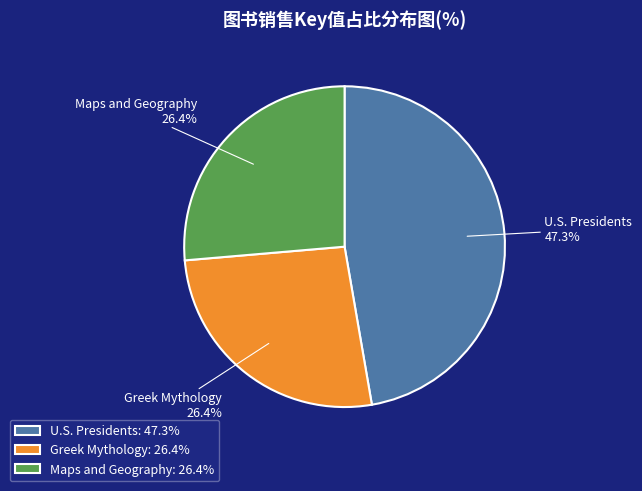

Which slice is the largest?

U.S. Presidents